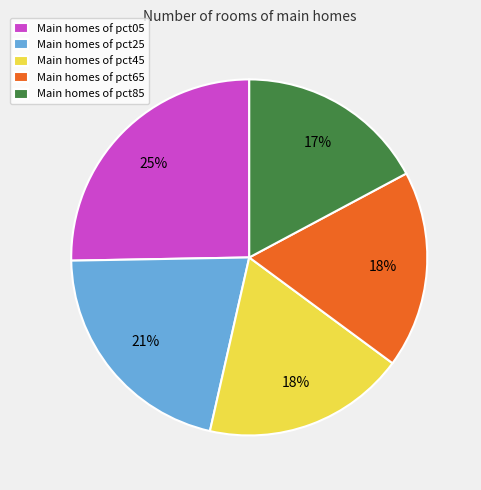

What percentage is the Main homes of pct05 slice, to the nearest percent?

25%